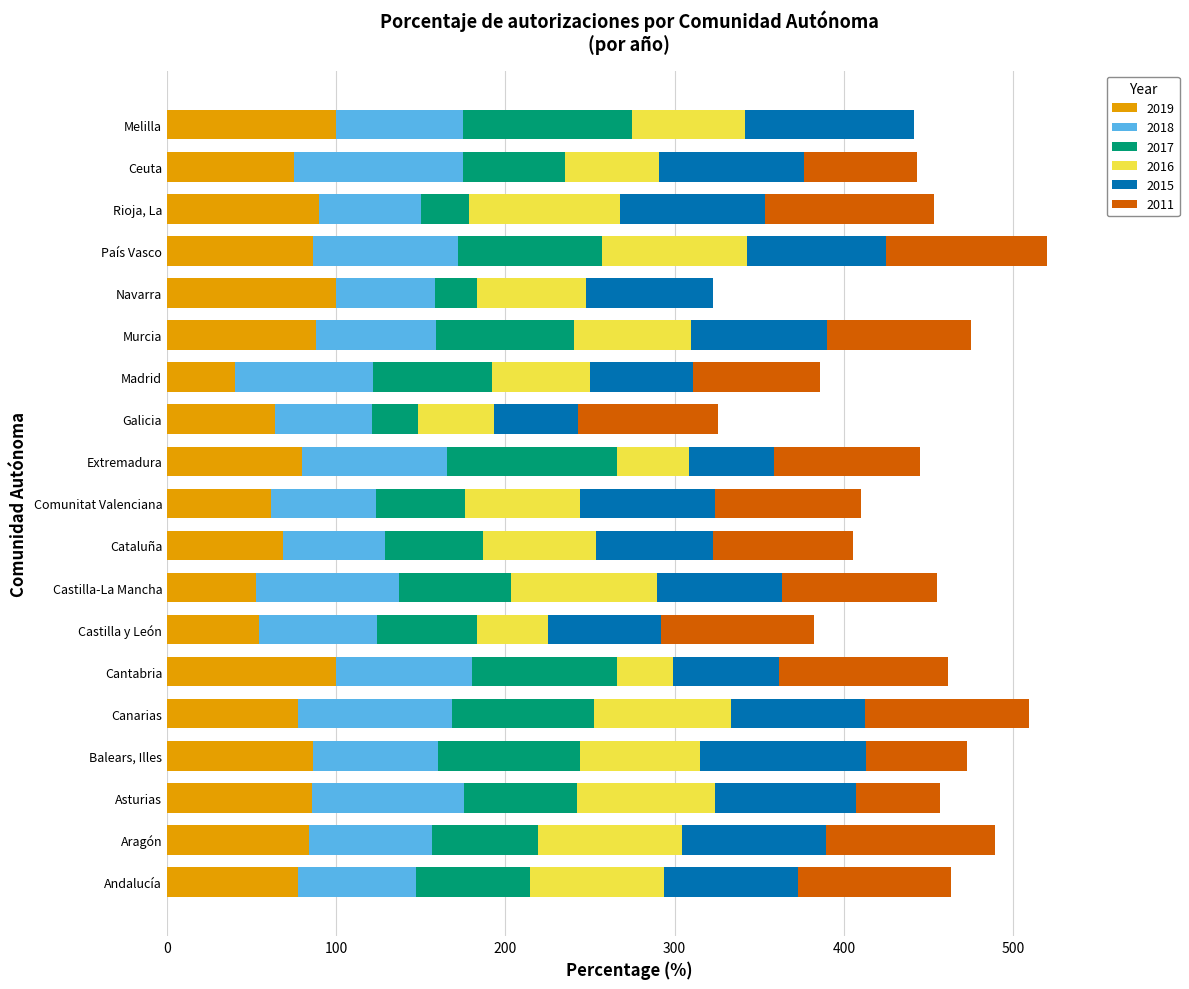

What is the maximum value for 2019?

100.0